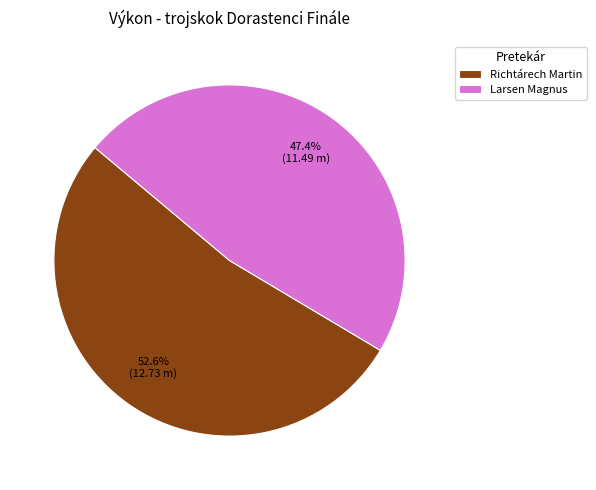

Is it true that Richtárech Martin is 44% of the pie?

False